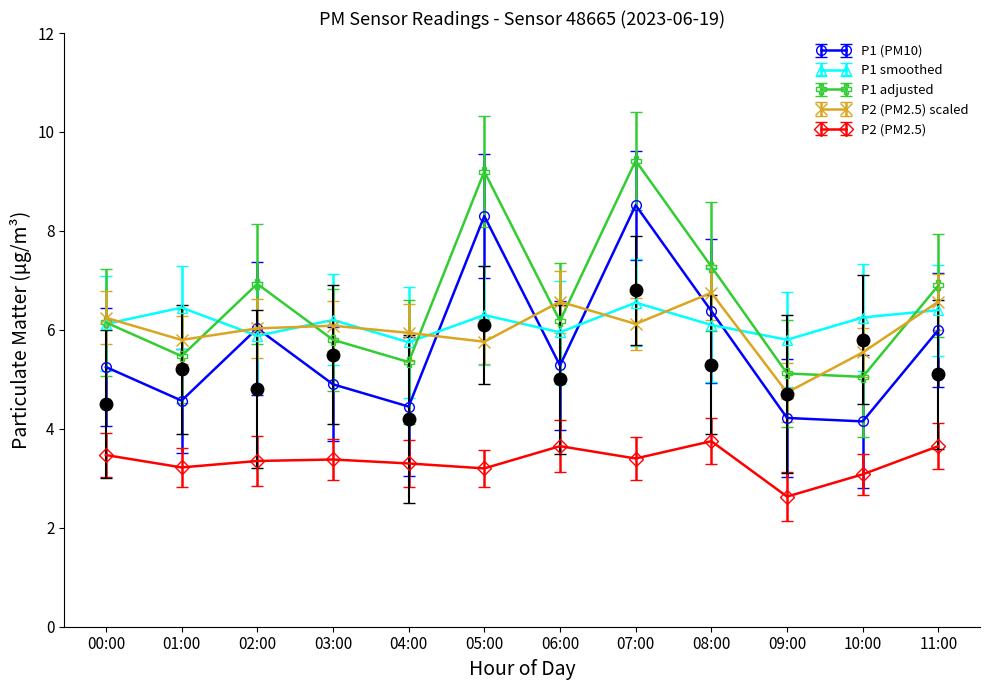

What is the value of the P1_hourly_avg point at the 4th from the left?

6.2